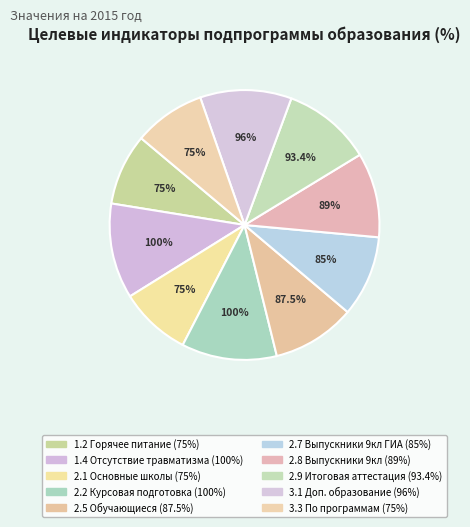

What is the ratio of the value at % to the value at %?

1.0